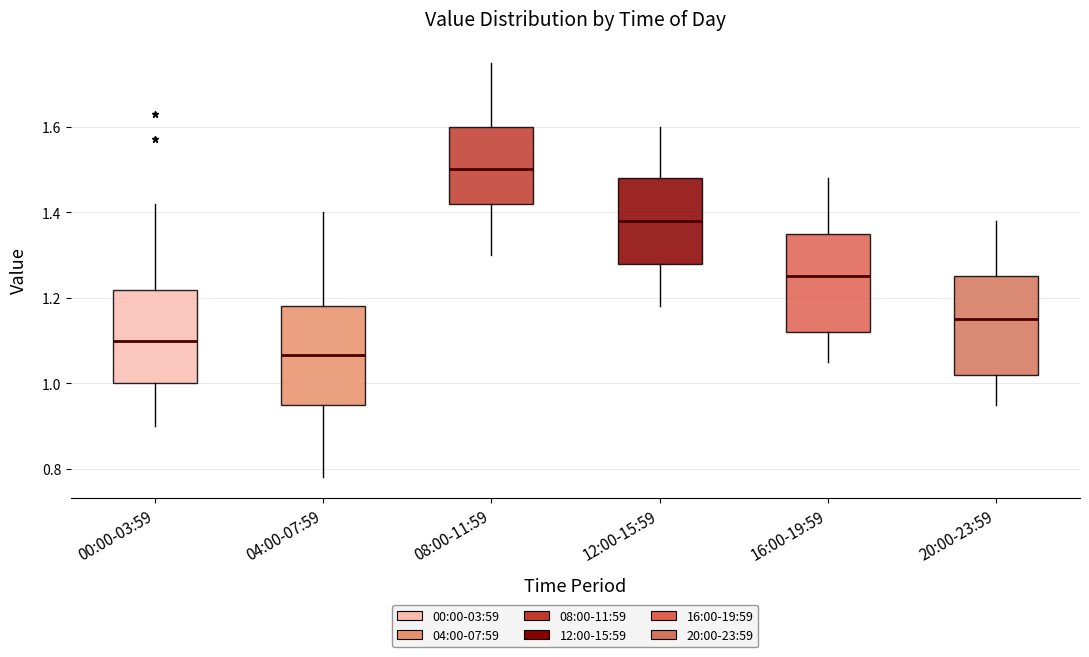

Reading left to right, read every box against the y-axis: the position of its median line, the range the box covers, and the ends of its whiskers. The values are not printed on the chart, so give them approximately, as read against the axis.

00:00-03:59: median 1.10, box 1.00 to 1.22, whiskers 0.90 to 1.42
04:00-07:59: median 1.06, box 0.96 to 1.18, whiskers 0.78 to 1.40
08:00-11:59: median 1.50, box 1.42 to 1.60, whiskers 1.30 to 1.76
12:00-15:59: median 1.38, box 1.28 to 1.48, whiskers 1.18 to 1.60
16:00-19:59: median 1.26, box 1.12 to 1.36, whiskers 1.06 to 1.48
20:00-23:59: median 1.16, box 1.02 to 1.26, whiskers 0.96 to 1.38